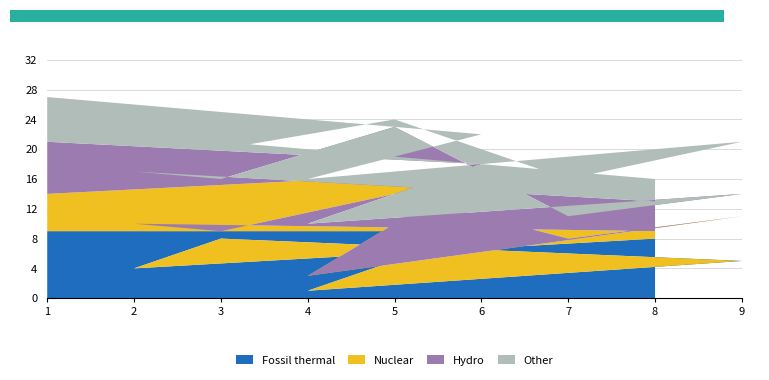

The value of Fossil thermal at 4 is 0. True or false?

False